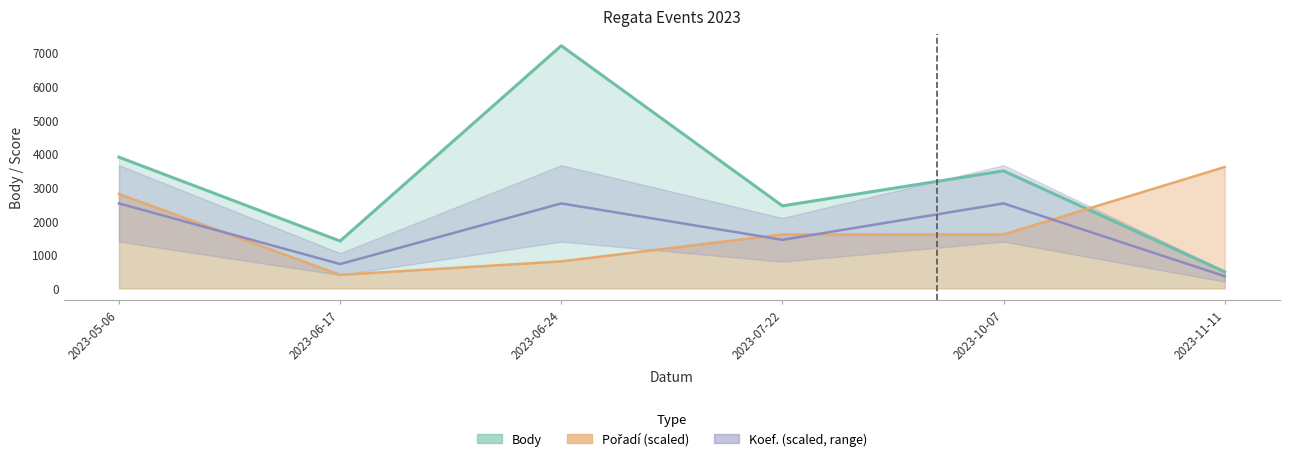

How many lines are shown in the chart?

3